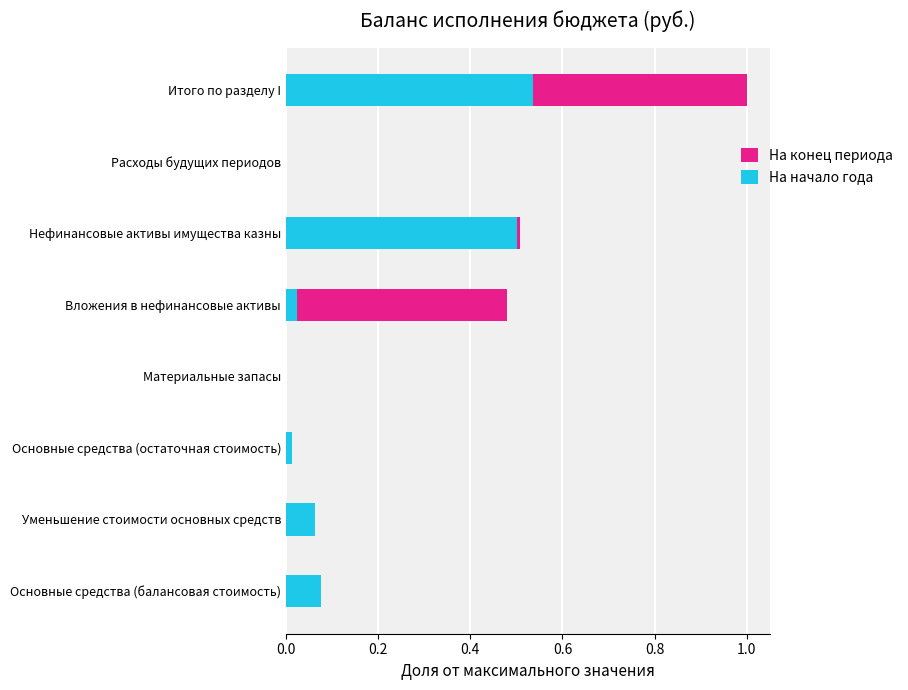

The value of На конец периода at Уменьшение стоимости основных средств is 0.1. True or false?

True